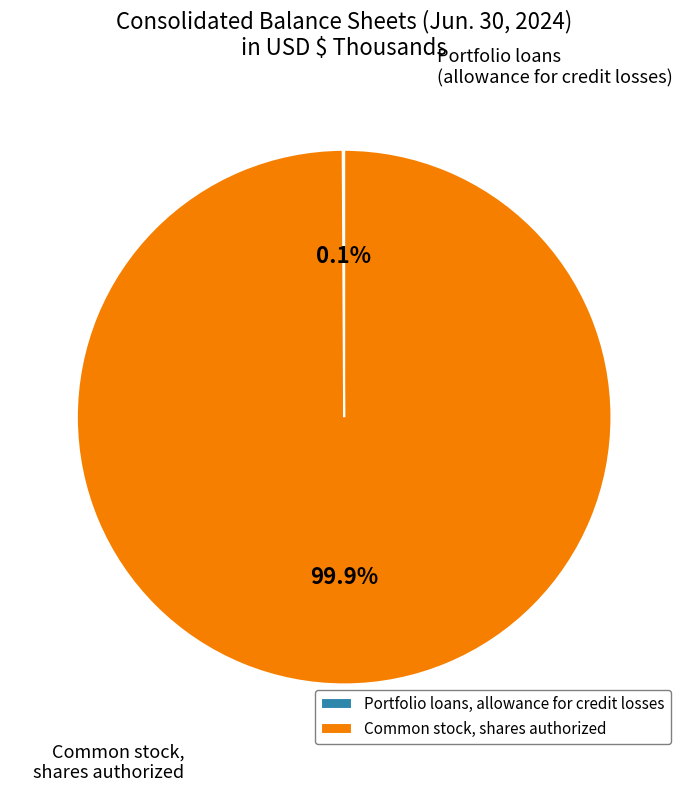

Is there a majority slice in this chart?

Yes